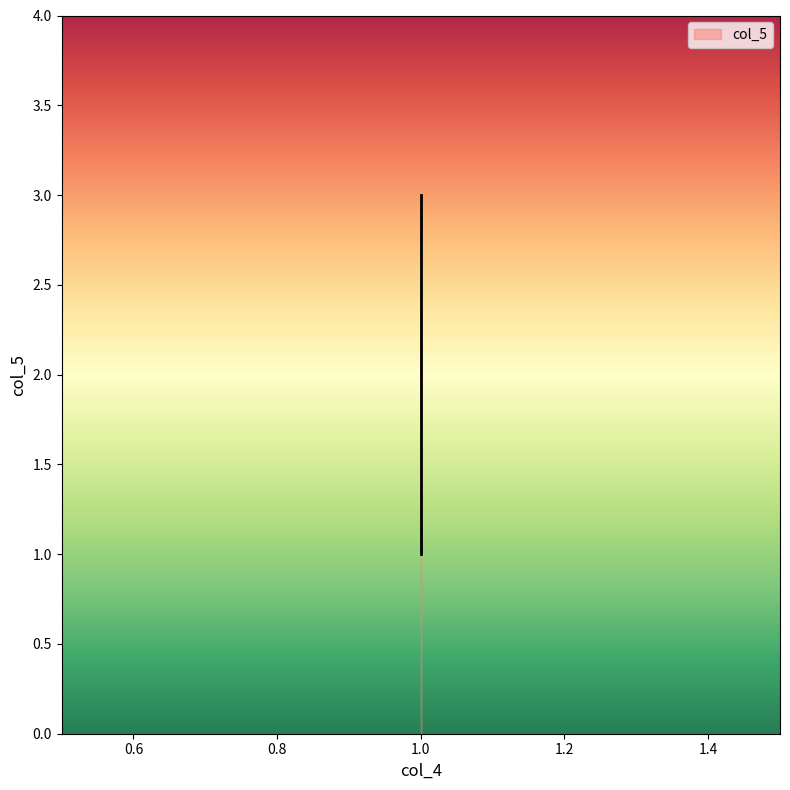

List the labels in order of value, smallest first.

1, 1, 1